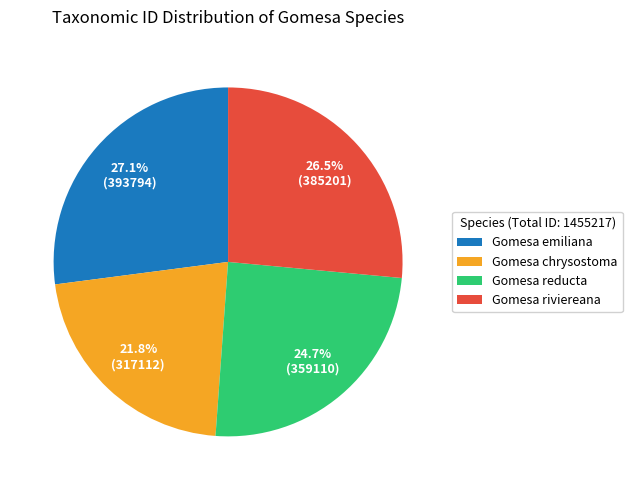

Approximately how many times larger is the value at Gomesa chrysostoma compared to Gomesa riviereana?

0.8